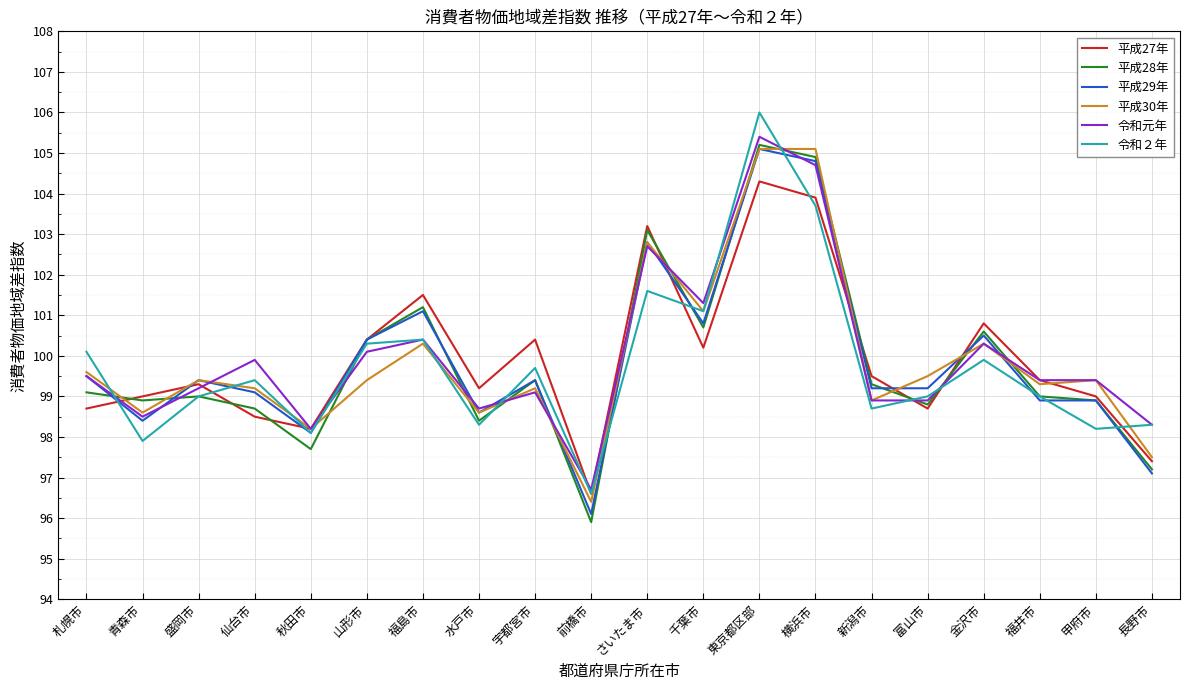

Where do 令和元年 and 平成27年 first cross each other?

札幌市 and 青森市